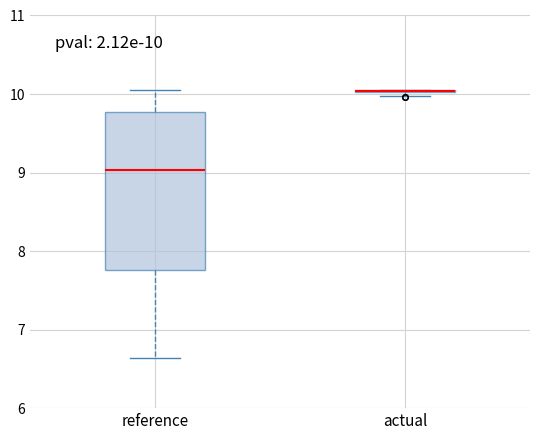

Which box is the tallest, from its lower edge to its upper edge?

reference